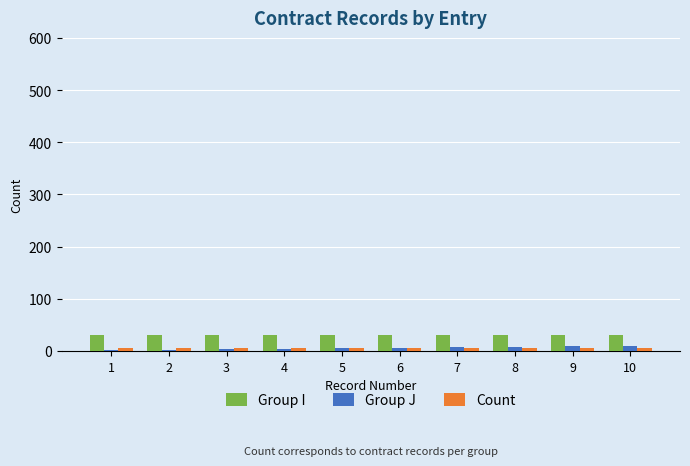

Is the value of Group J at 6 greater than the value of Group I at 2?

No